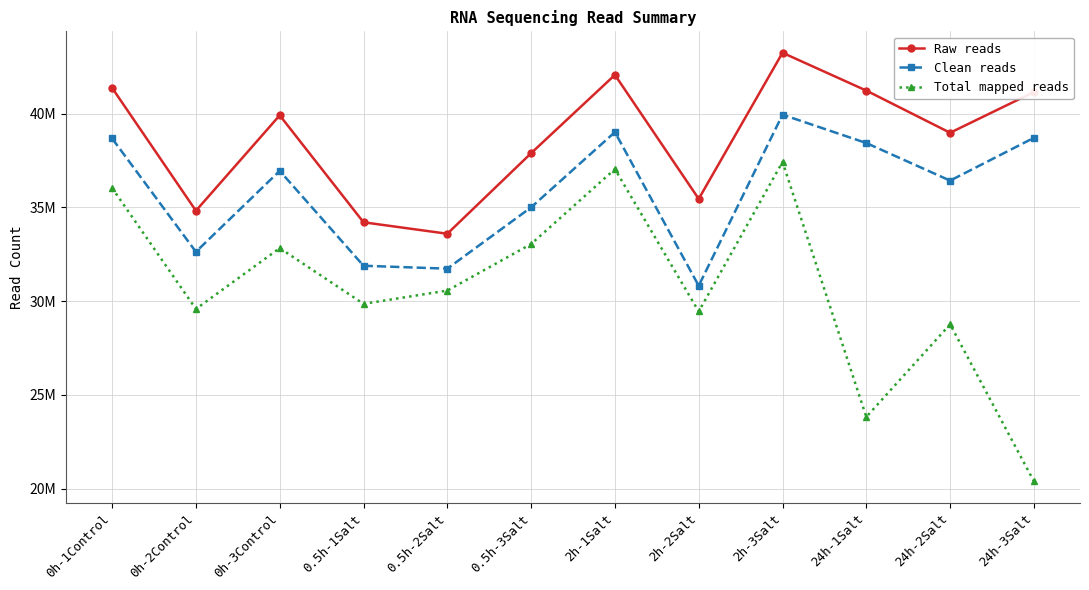

In Clean reads, how many points are lower than both neighbors (excluding endpoints)?

4